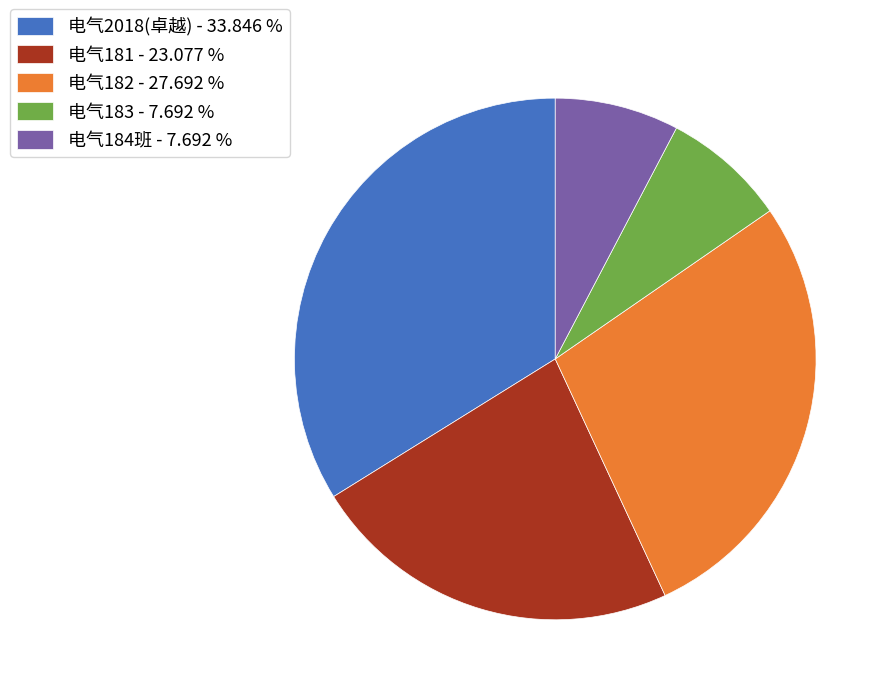

What is the ratio of the value at 电气2018(卓越) - 33.846 % to the value at 电气183 - 7.692 %?

4.4